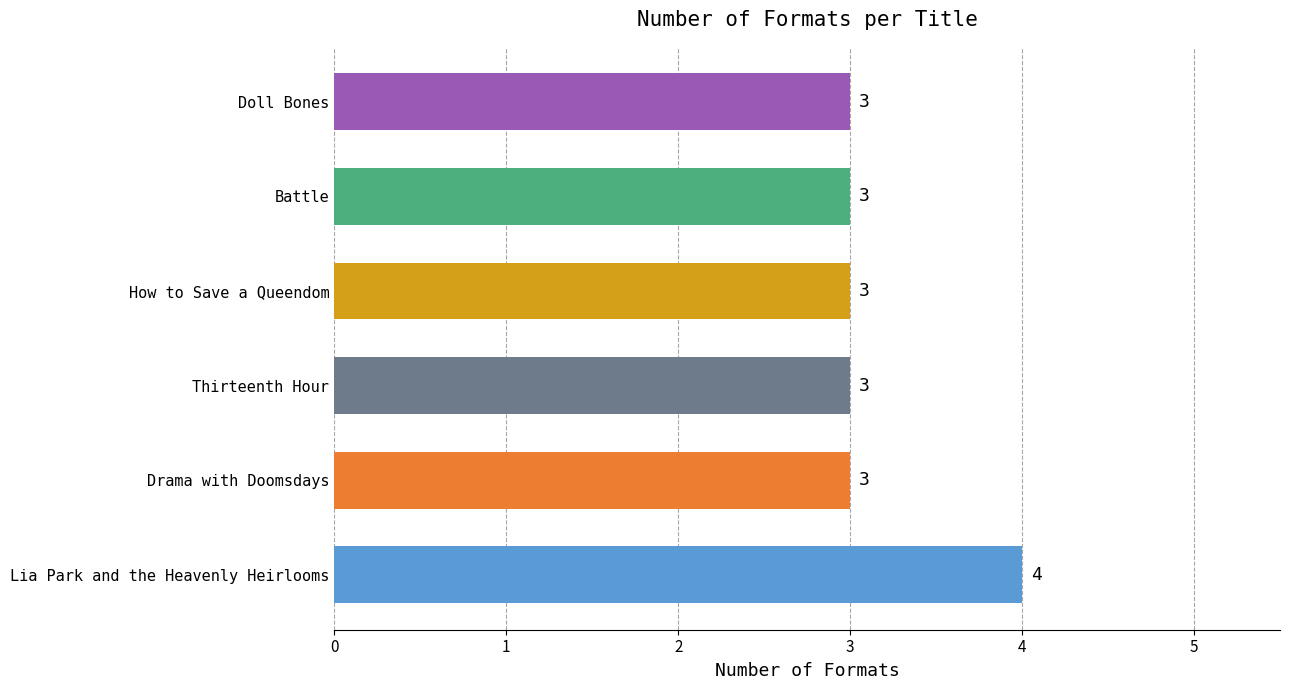

What is the greatest value displayed?

4